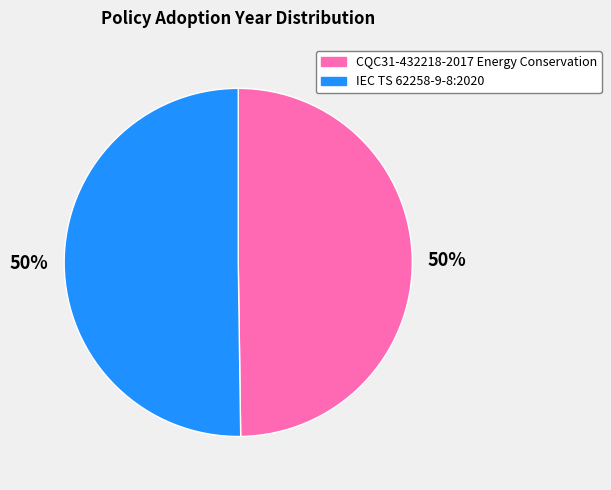

True or false: IEC TS 62258-9-8:2020 accounts for 38% of the total.

False